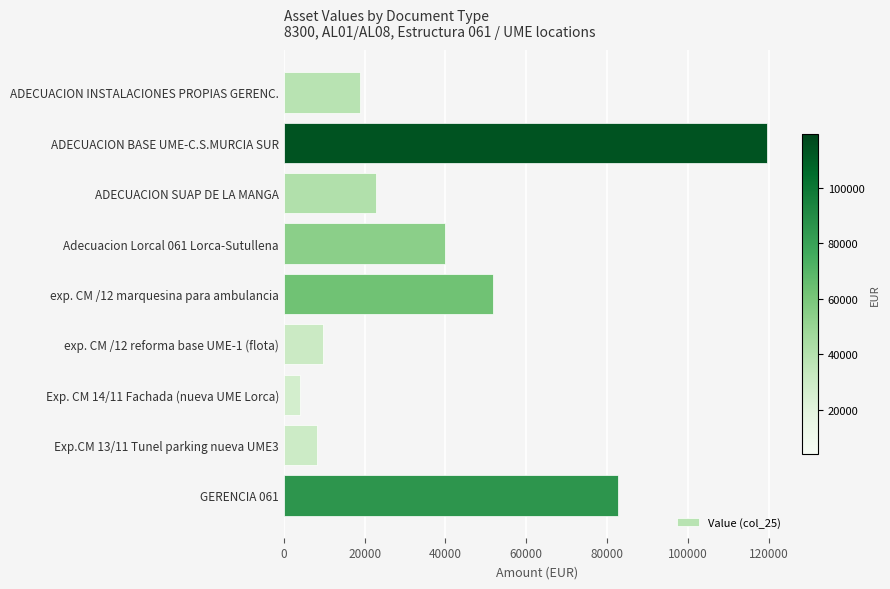

Count the number of values greater than 22912.

5